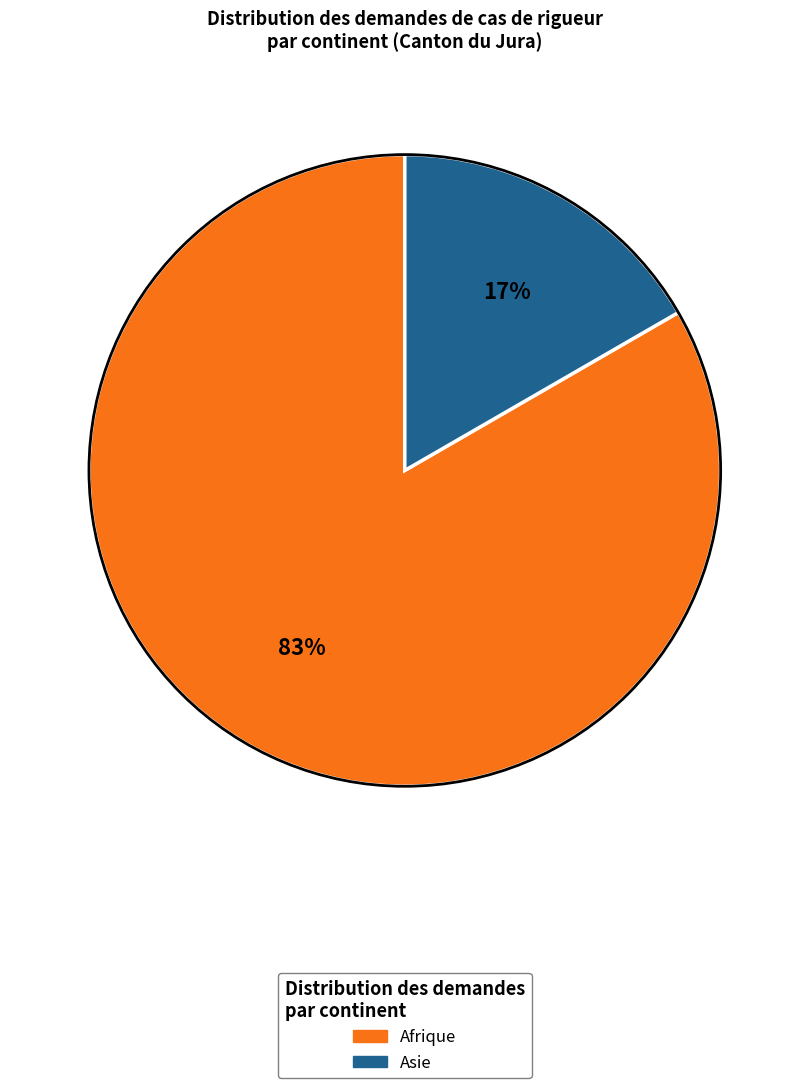

Combined, do Asie and Afrique account for over 50%?

Yes